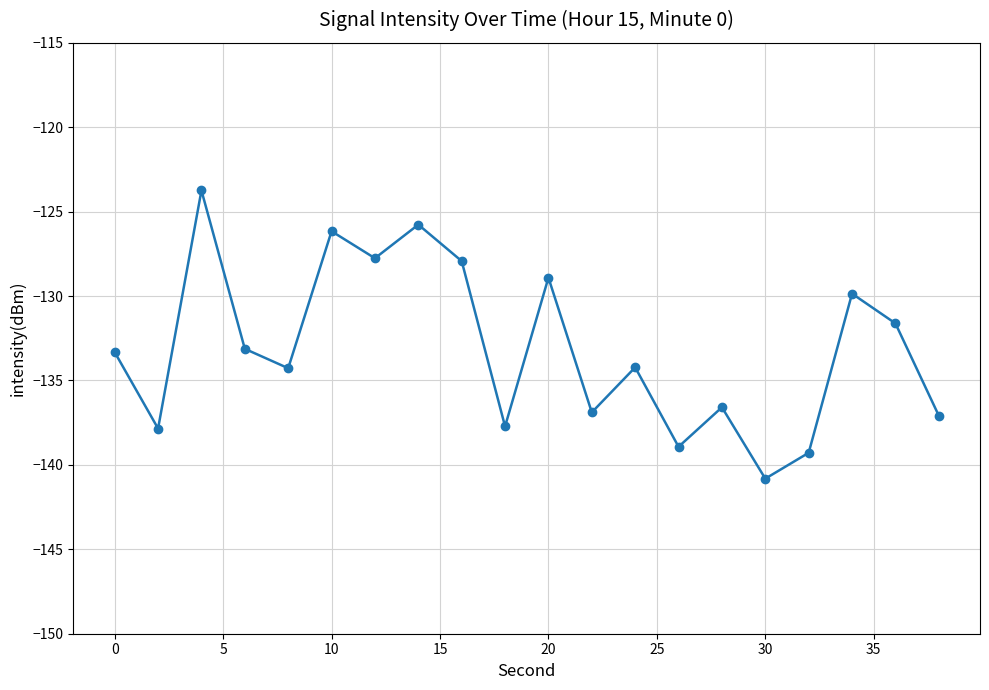

How many data points does each series have?

20